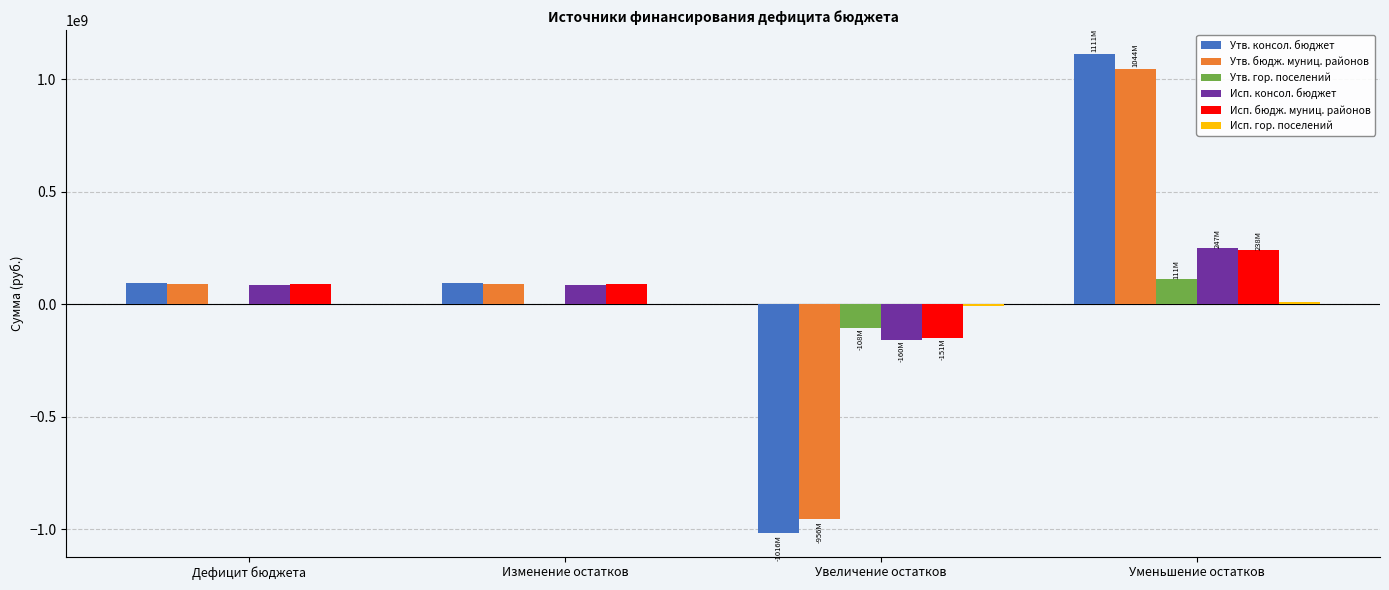

Is the value of Утв. бюдж. муниц. районов at Изменение остатков greater than the value of Утв. гор. поселений at Дефицит бюджета?

Yes